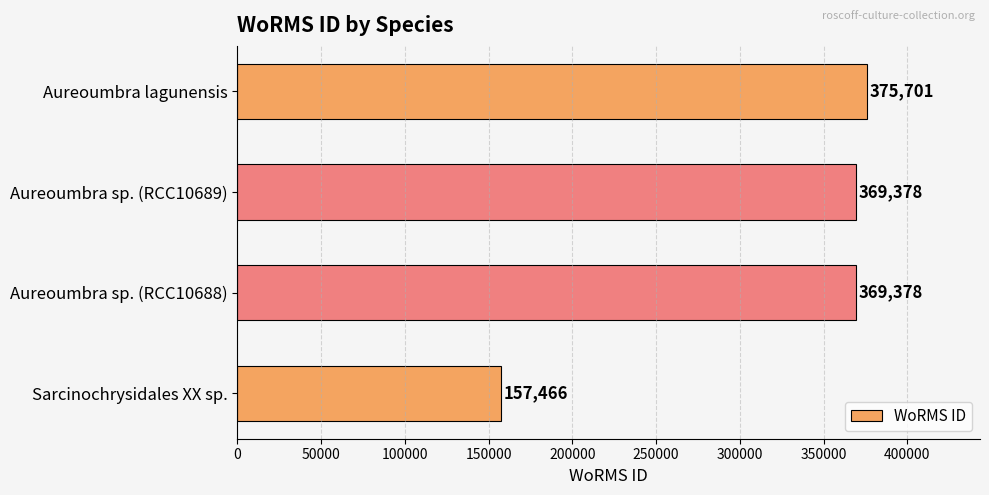

What is the approximate value at Aureoumbra lagunensis?

375701